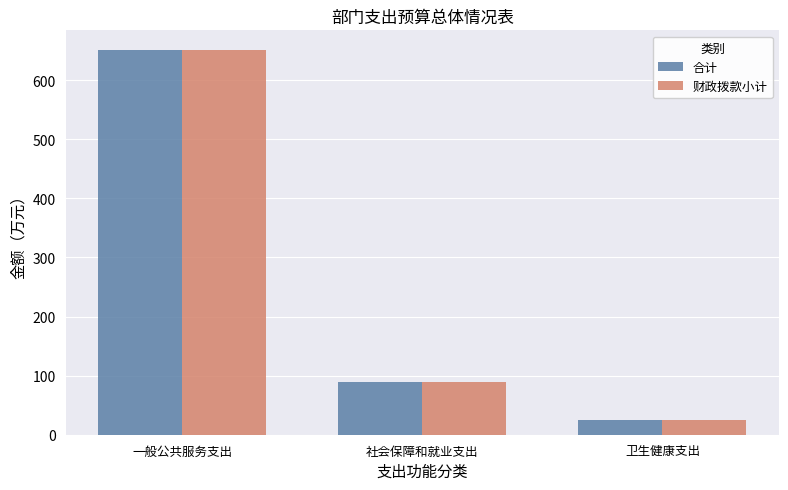

List the labels in order of 合计 value, largest first.

一般公共服务支出, 社会保障和就业支出, 卫生健康支出